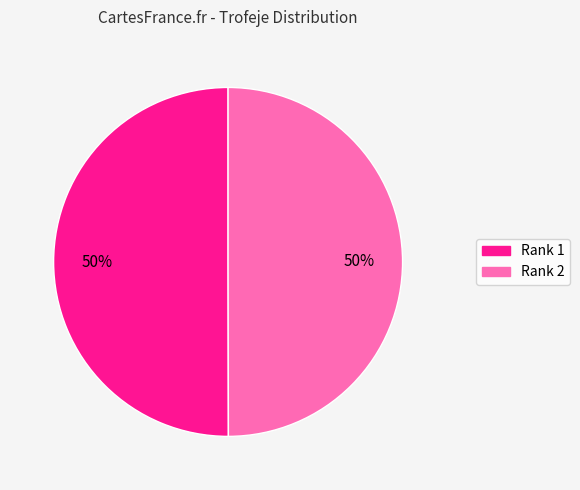

Is the sum of Rank 1 and Rank 2 greater than half?

Yes